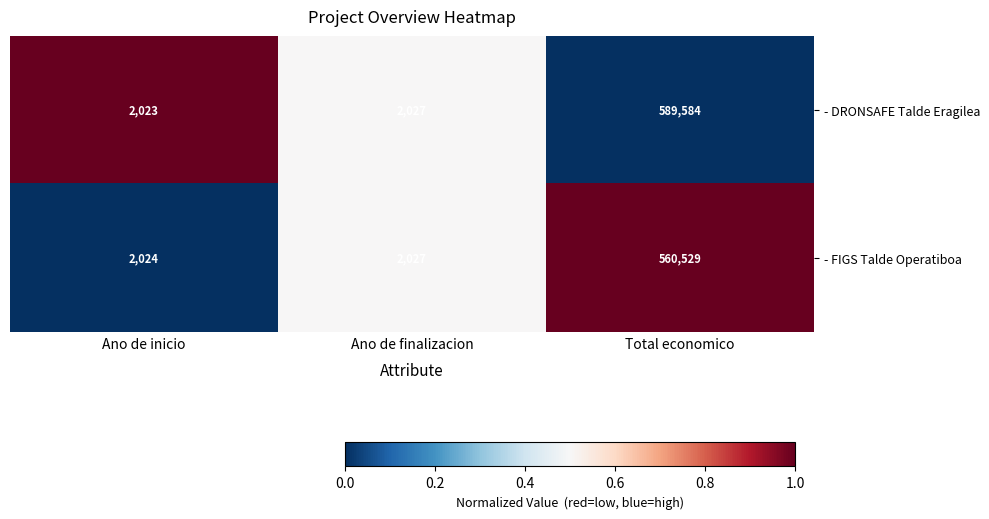

Reading left to right, what are all the values shown in this chart?

- DRONSAFE Talde Eragilea: 2023	2027	589584
- FIGS Talde Operatiboa: 2024	2027	560529